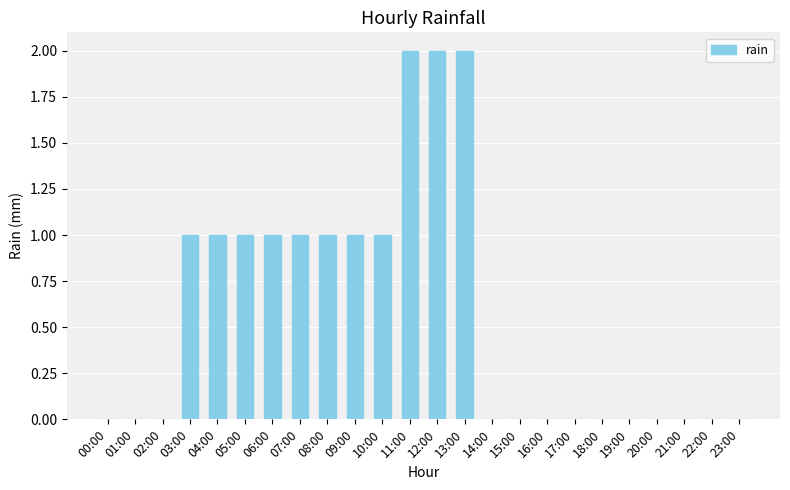

Reading left to right, extract all data points from this chart.

0	0	0	1	1	1	1	1	1	1	1	2	2	2	0	0	0	0	0	0	0	0	0	0